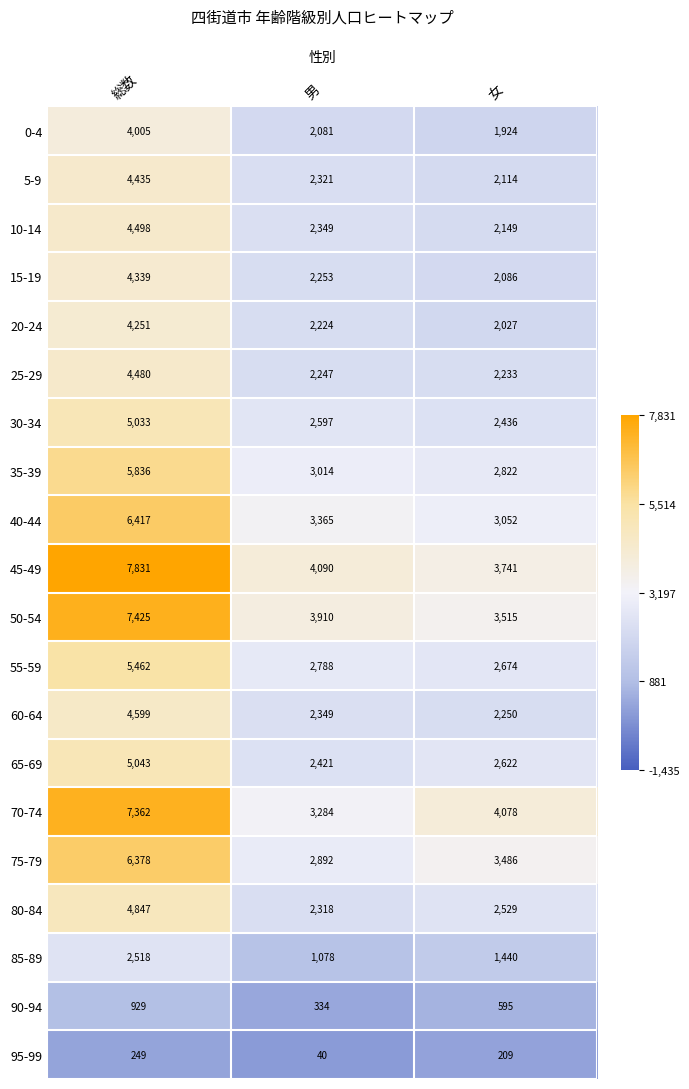

What is the total value across all series at 男?

47955